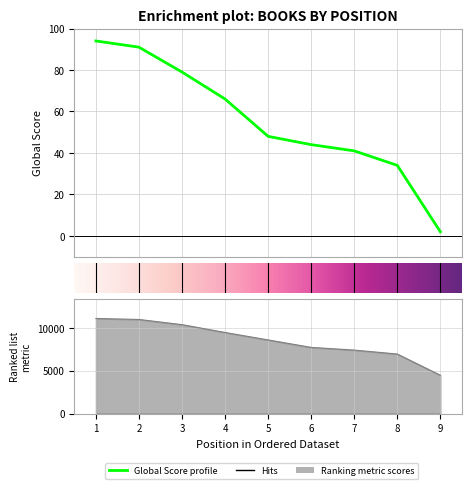

Is it true that Global Score equals 3 at 9?

False